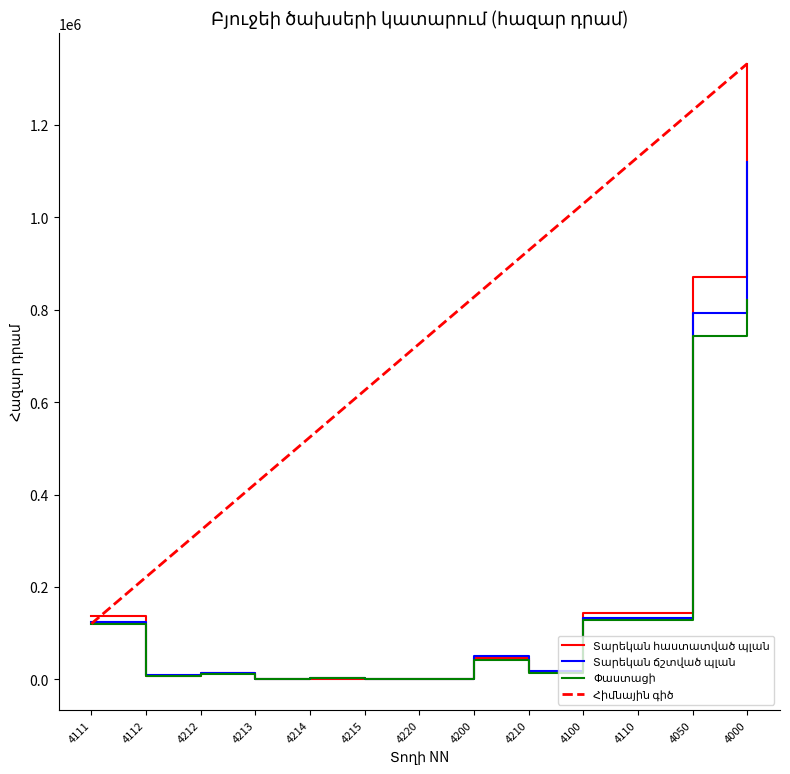

What is the difference between the second highest and second lowest values in the Տարեկան հաստատված պլան series?

869811.2